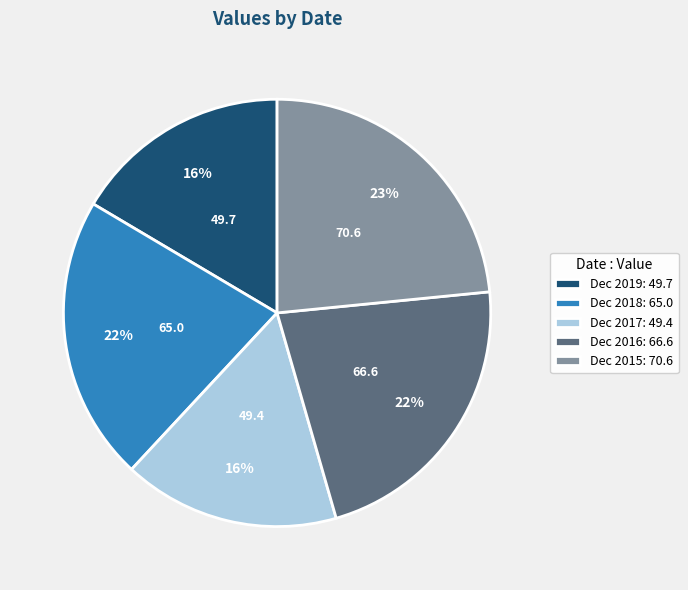

Is there any slice that represents more than half of the pie?

No